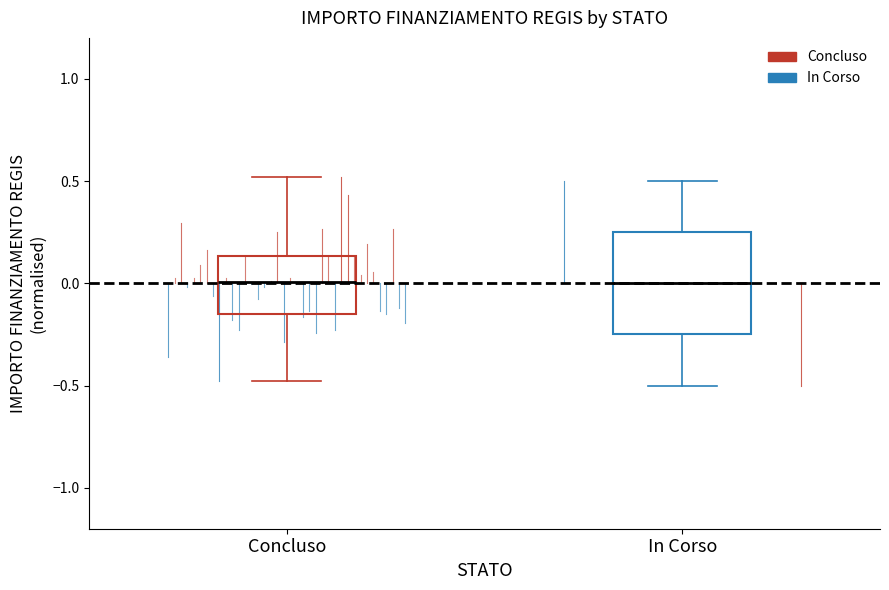

Where does the lower whisker of the box for Concluso end on the y-axis? The values are not printed on the chart, so give them approximately, as read against the axis.

-0.50